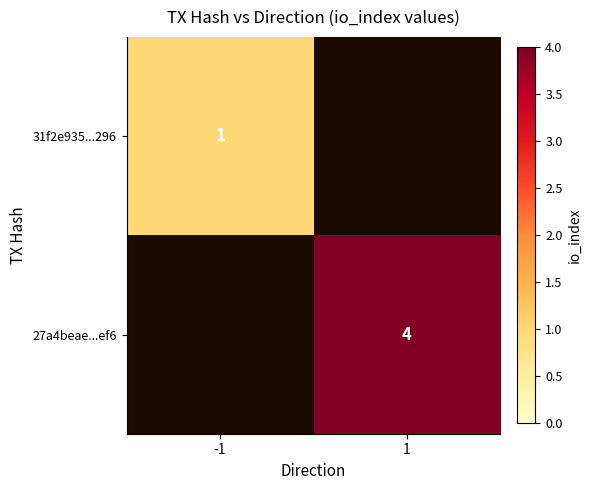

Is it true that 31f2e935...296 equals 1 at -1?

True